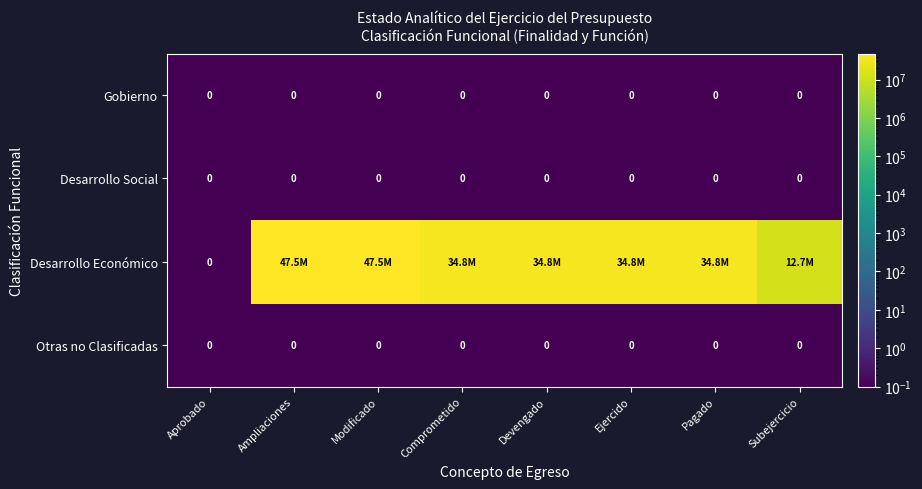

At which category is the sum across all series the highest?

Ampliaciones